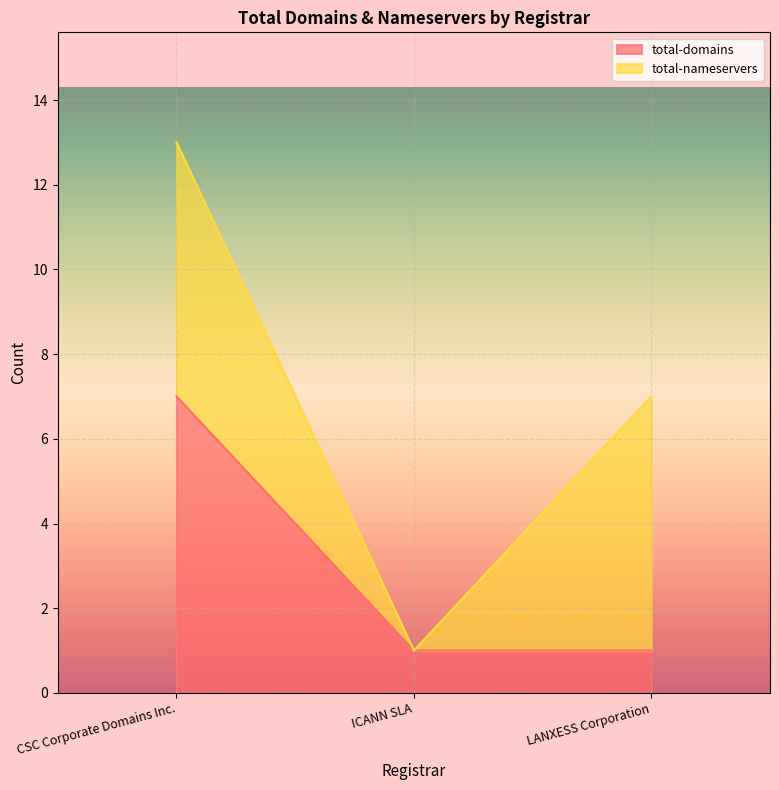

What is the change in value from CSC Corporate Domains Inc. to ICANN SLA?

-6